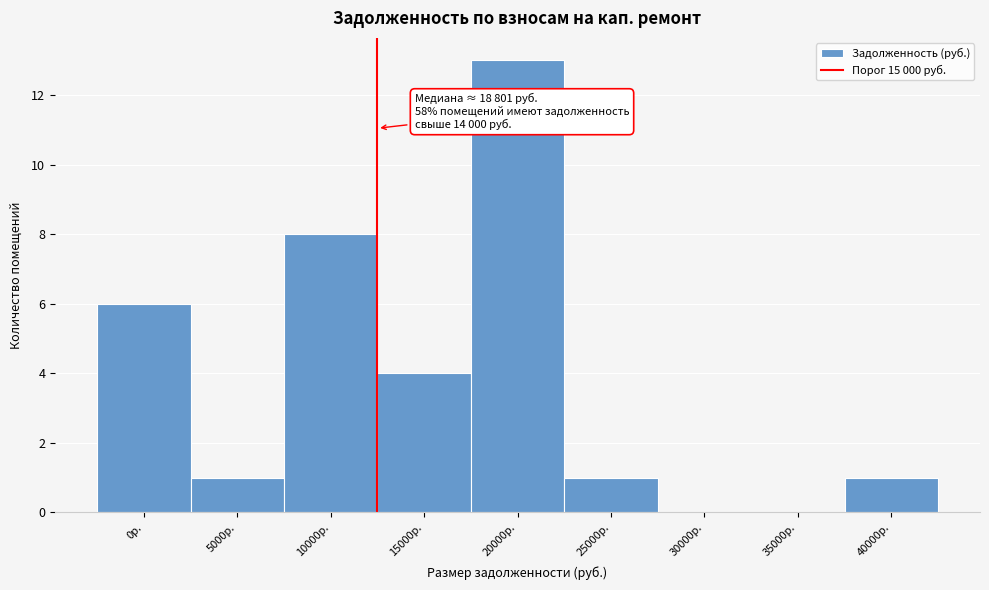

Reading left to right, transcribe all the data shown in this chart.

0р.=6	5000р.=1	10000р.=8	15000р.=4	20000р.=13	25000р.=1	30000р.=0	35000р.=0	40000р.=1